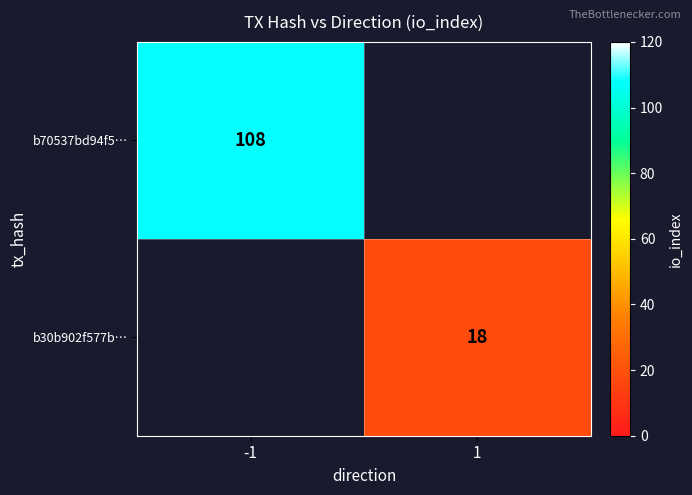

The b30b902f577b… series shows 18 at 1. True or false?

True